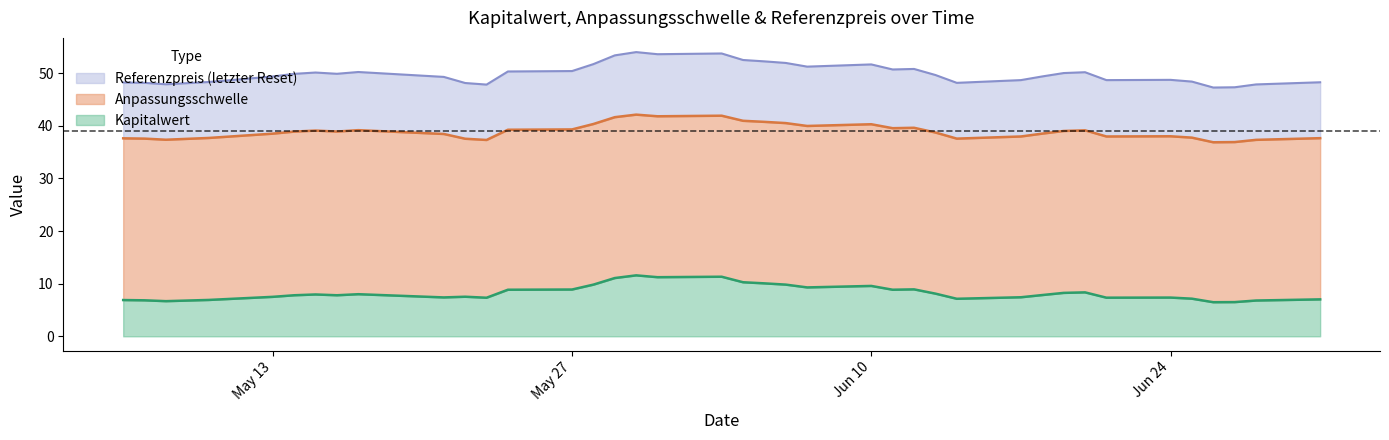

What is the minimum value for Kapitalwert?

6.5